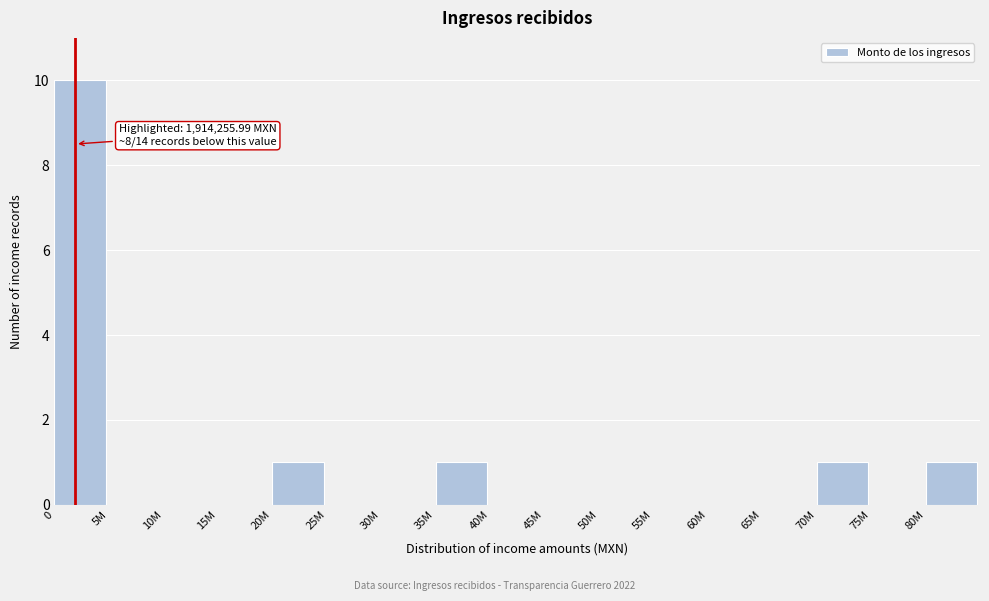

Reading left to right, list all the values displayed in this chart.

0=10	5M=0	10M=0	15M=0	20M=1	25M=0	30M=0	35M=1	40M=0	45M=0	50M=0	55M=0	60M=0	65M=0	70M=1	75M=0	80M=1